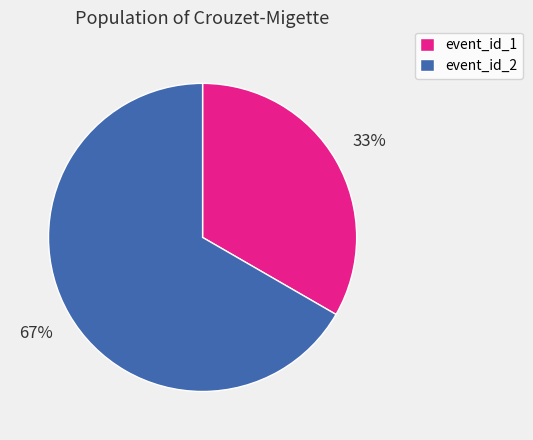

What percentage is the event_id_2 slice, to the nearest percent?

67%